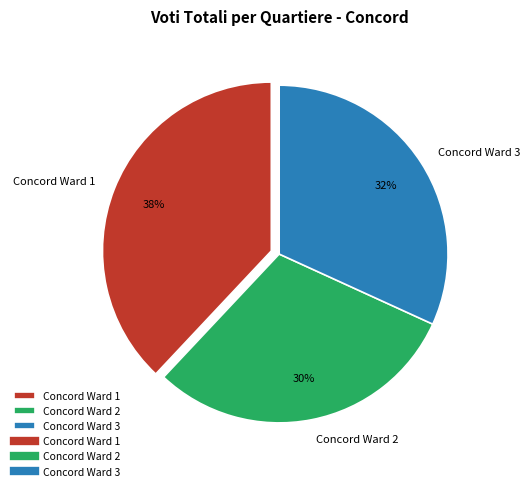

Does Concord Ward 1 represent more than half of the total?

No